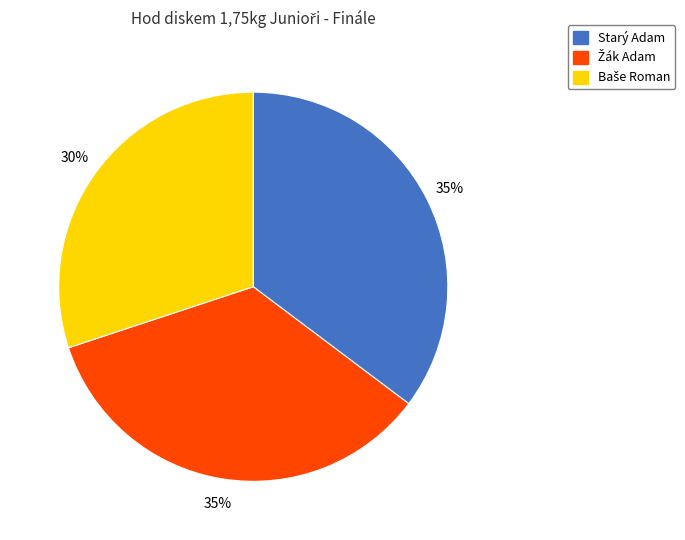

The Starý Adam slice represents 28% of the pie. True or false?

False